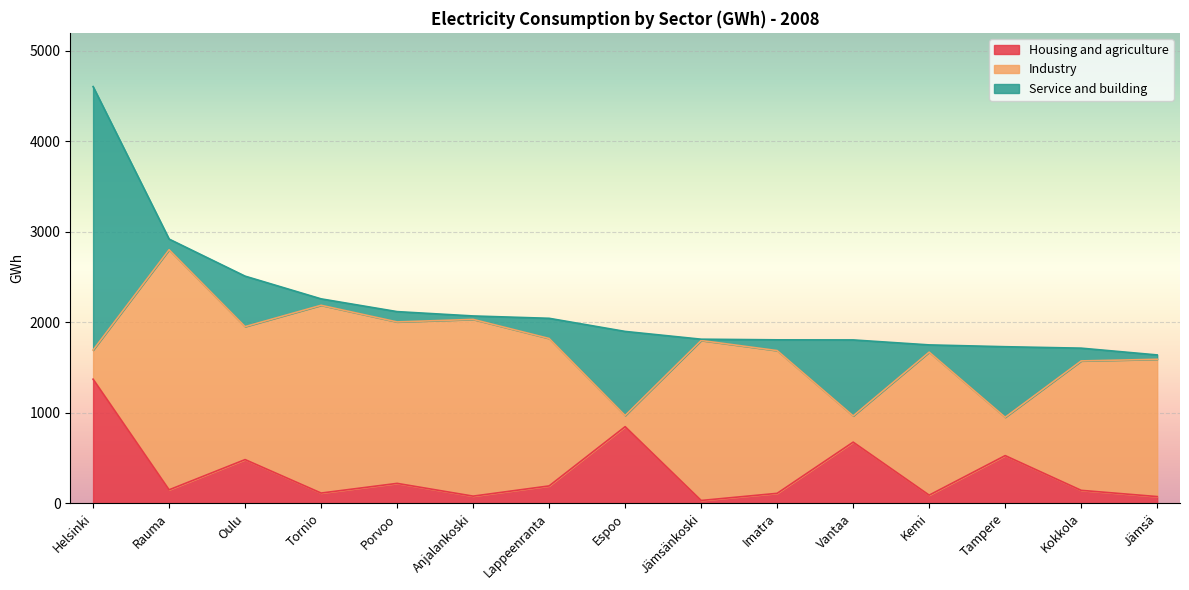

What are all the series names shown in the legend?

Housing and agriculture, Industry, Service and building